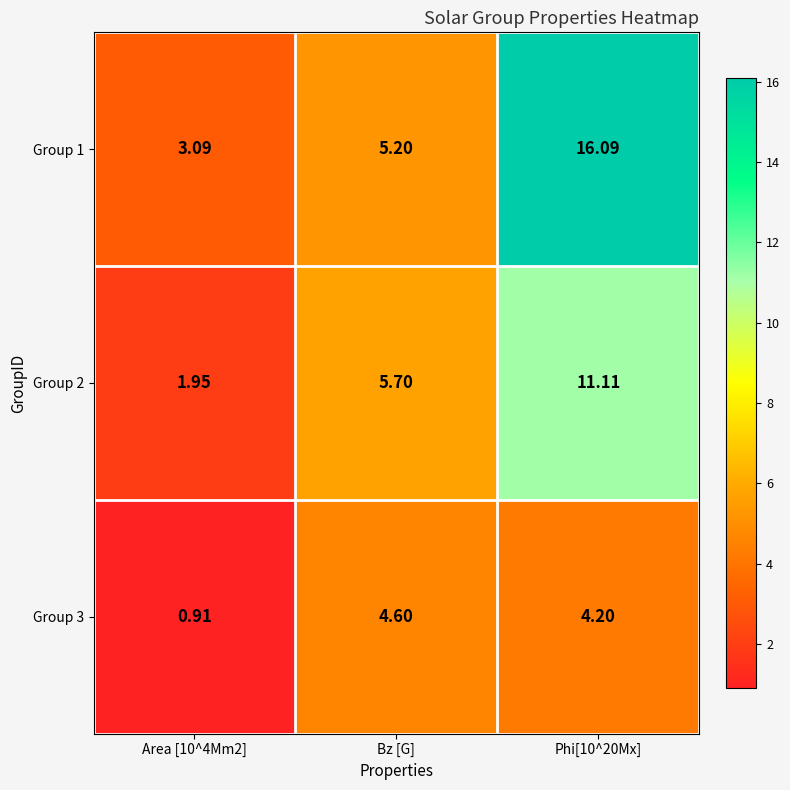

Which series changed the most between Bz [G] and Phi[10^20Mx]?

Group 1